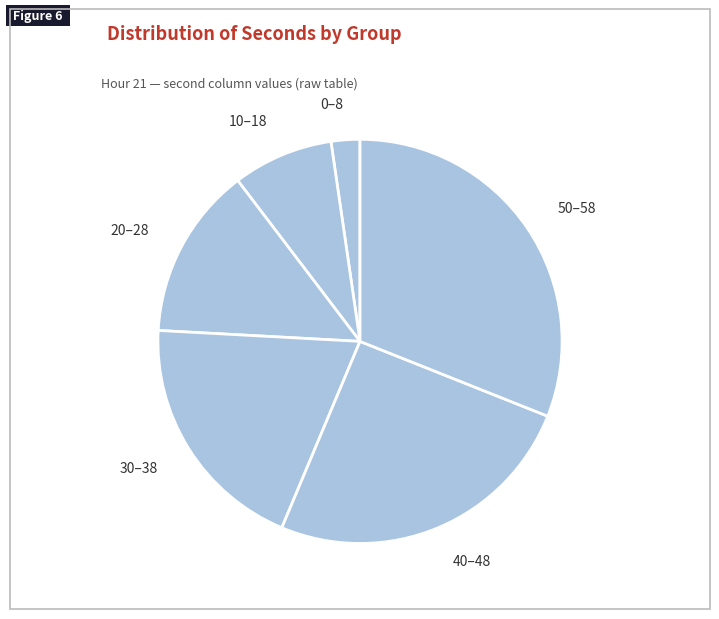

Do 10–18 and 40–48 together represent more than half of the pie?

No